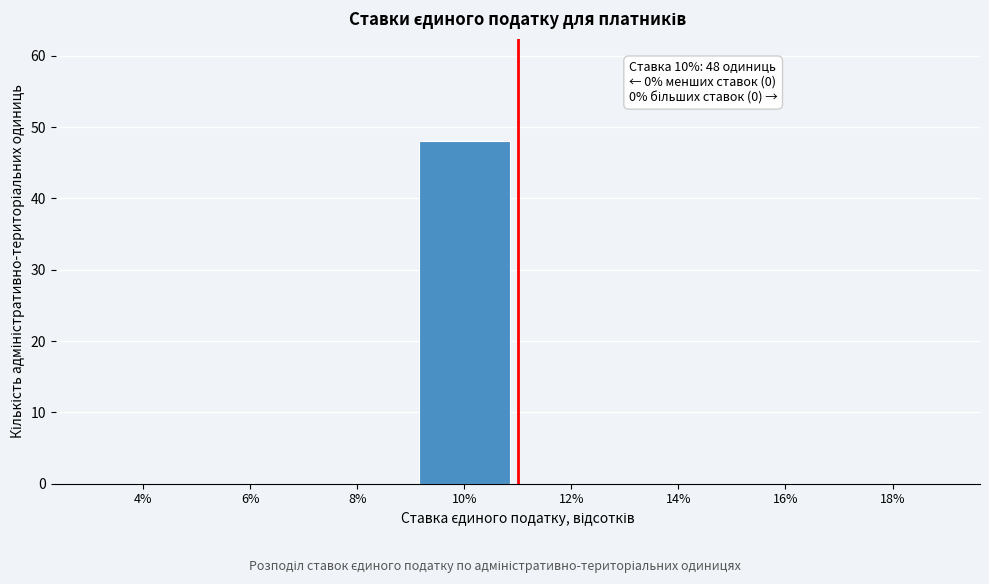

Reading left to right, extract all data points from this chart.

4%=0	6%=0	8%=0	10%=48	12%=0	14%=0	16%=0	18%=0